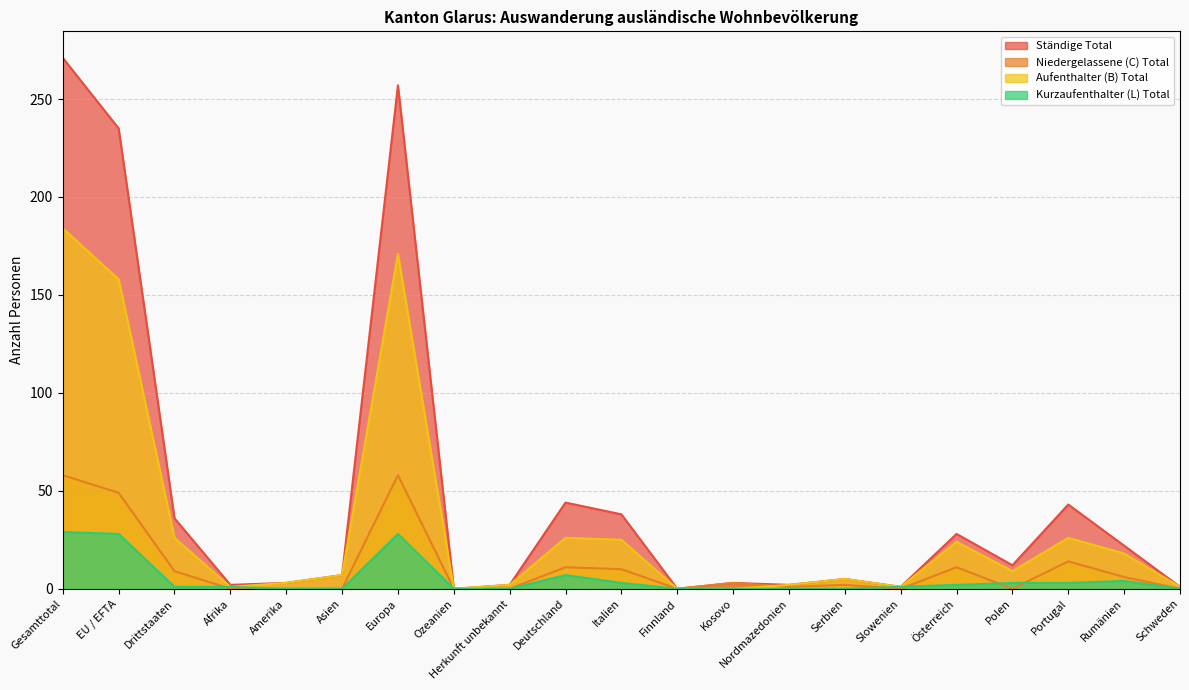

Does the chart have visible grid lines?

Yes